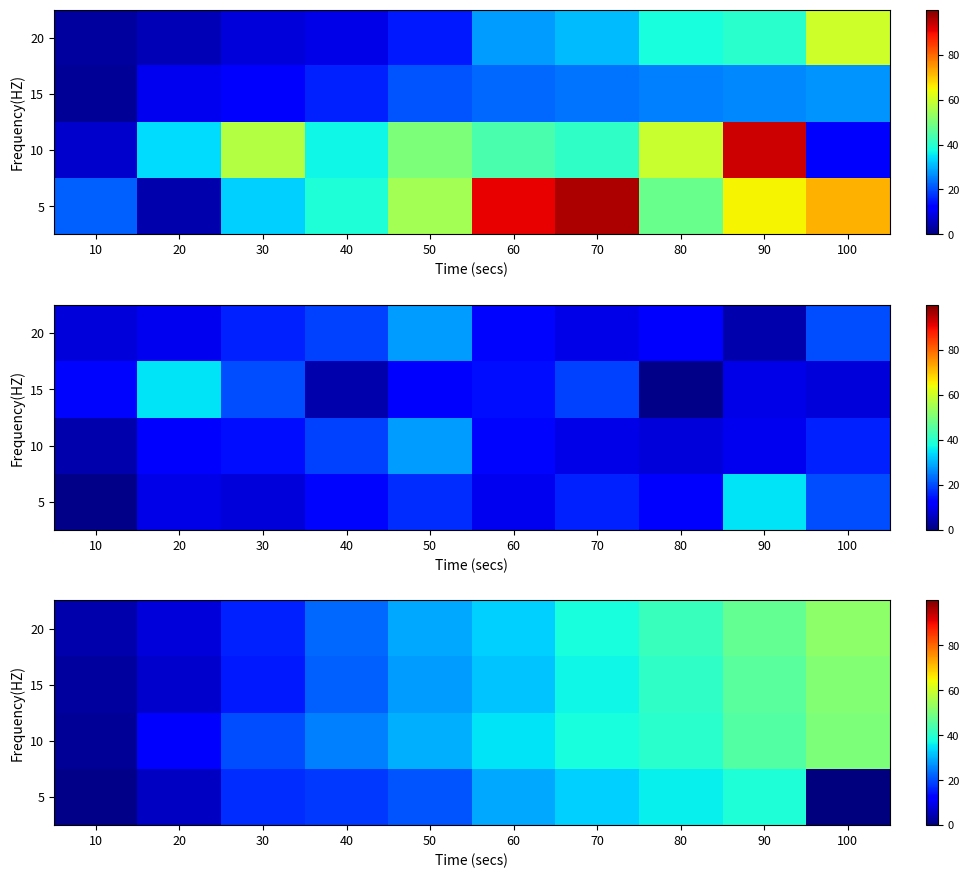

Which has a higher value, 50 or 60?

60